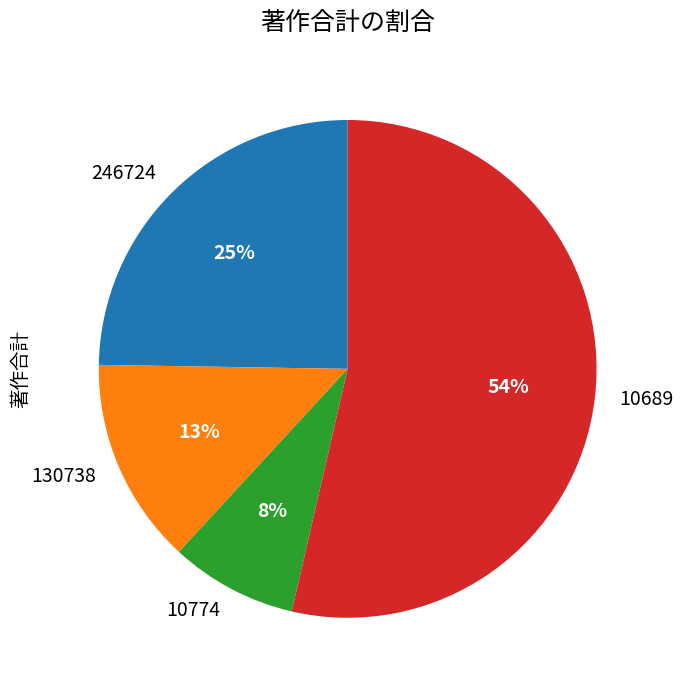

Between 130738 and 10774, which is larger?

130738